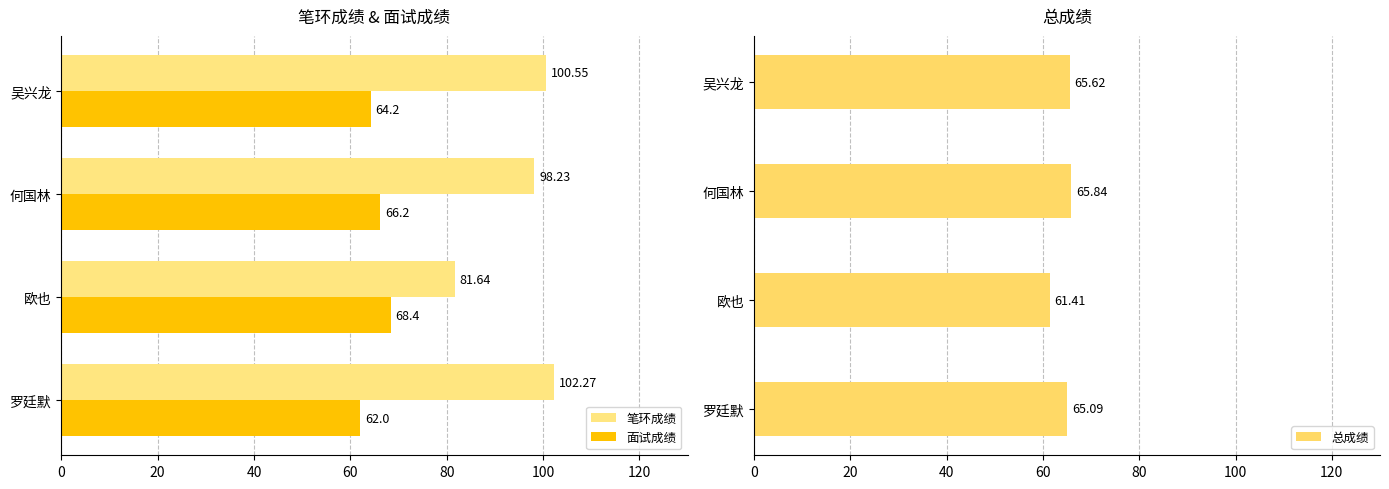

At which label is 面试成绩 closest to 65?

吴兴龙